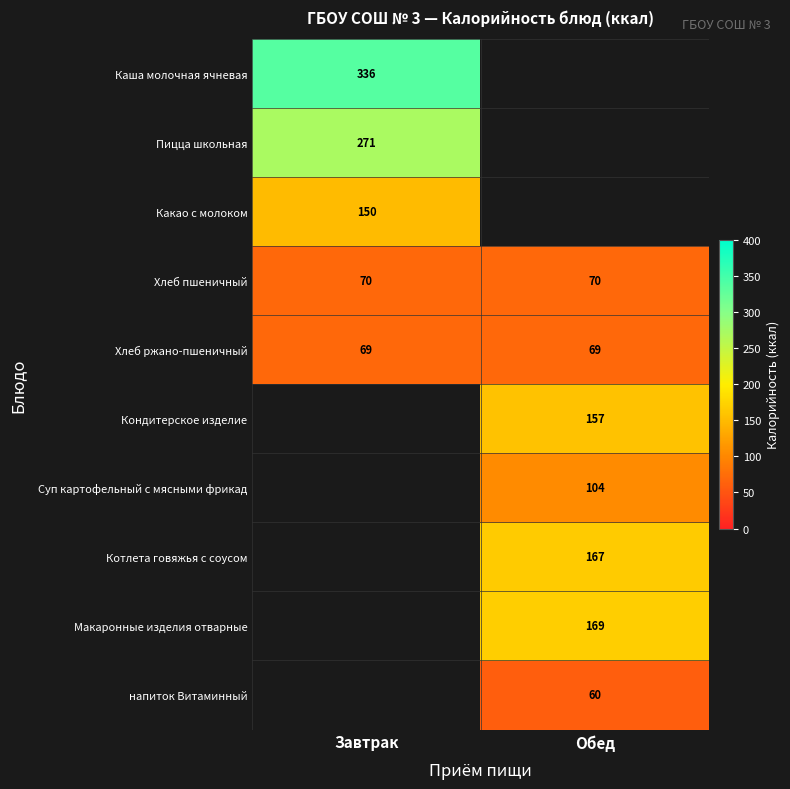

Is it true that Суп картофельный с мясными фрикад equals 162 at Обед?

False